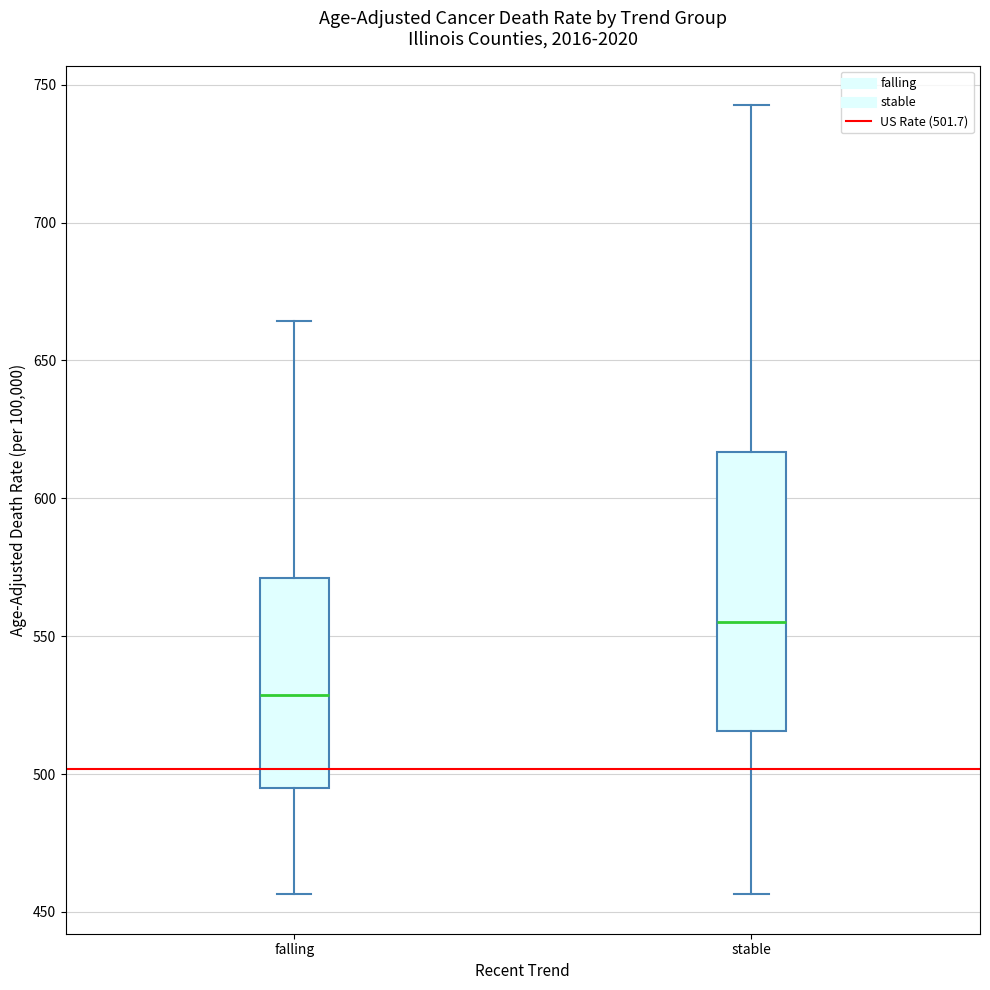

Which box is the tallest, from its lower edge to its upper edge?

stable